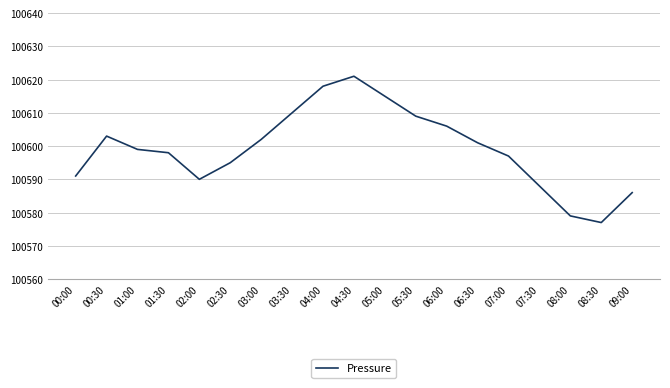

What is the ratio of the value at 04:00 to the value at 03:30?

1.0